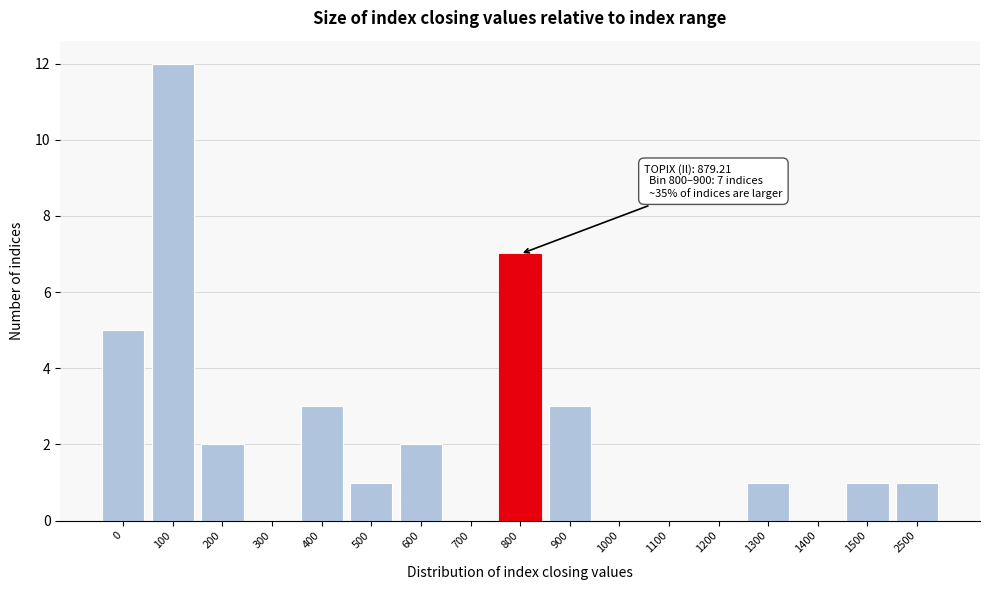

Reading left to right, extract all data points from this chart.

0=5	100=12	200=2	300=0	400=3	500=1	600=2	700=0	800=7	900=3	1000=0	1100=0	1200=0	1300=1	1400=0	1500=1	2500=1